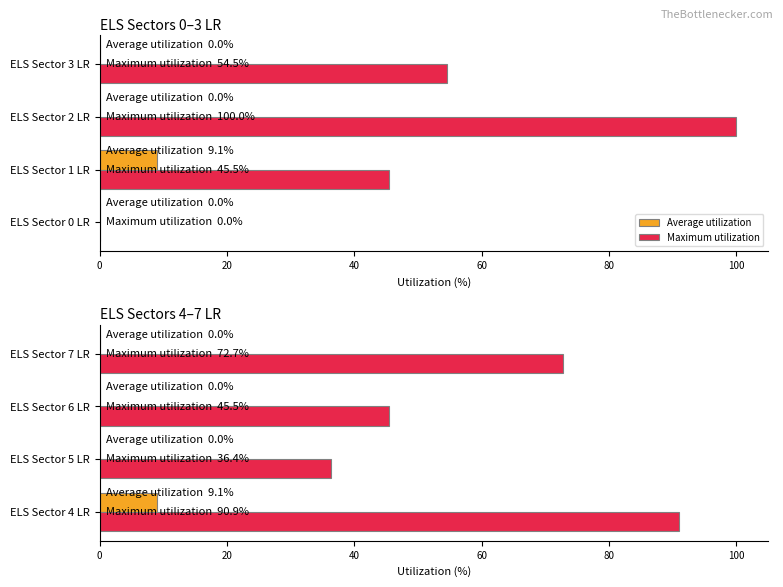

How many bars are there in each group?

2